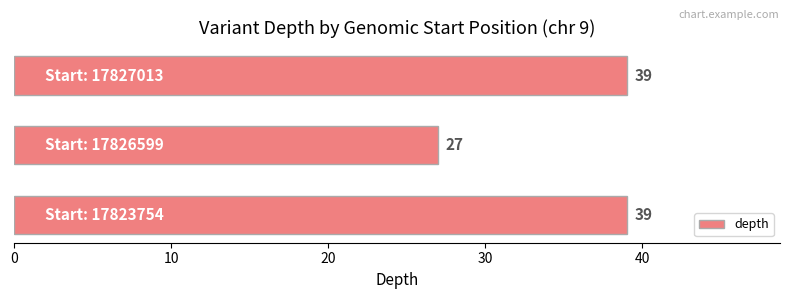

How many values are between 27 and 39?

3